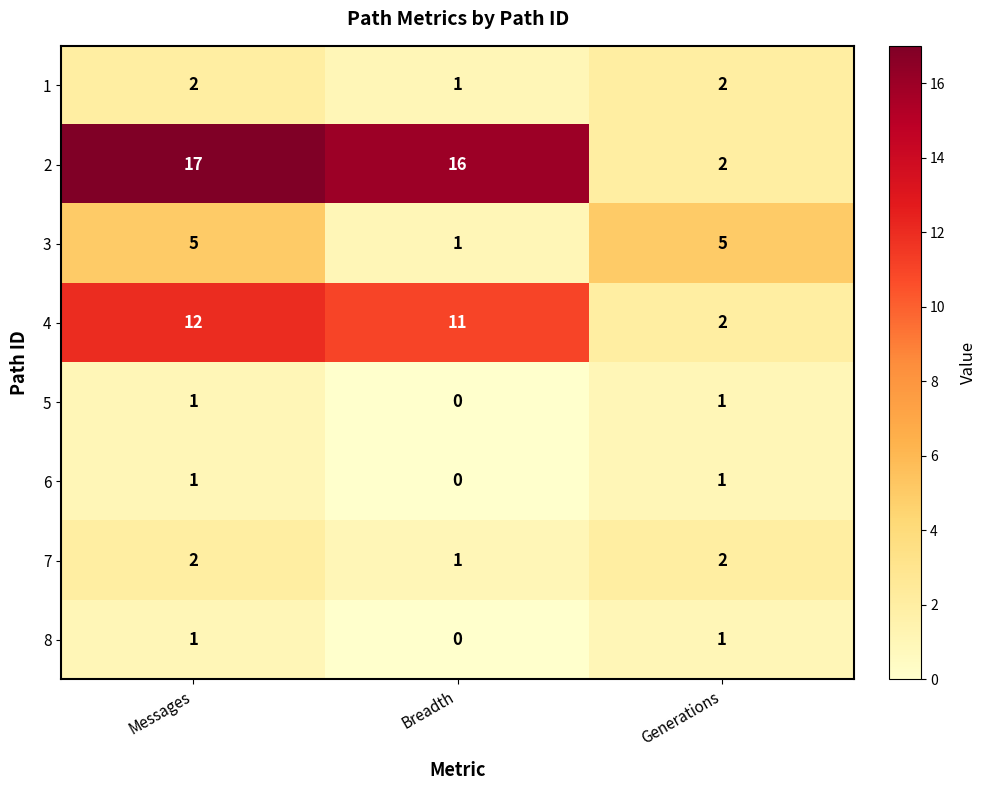

At which category does the chart reach its peak across all series?

Messages